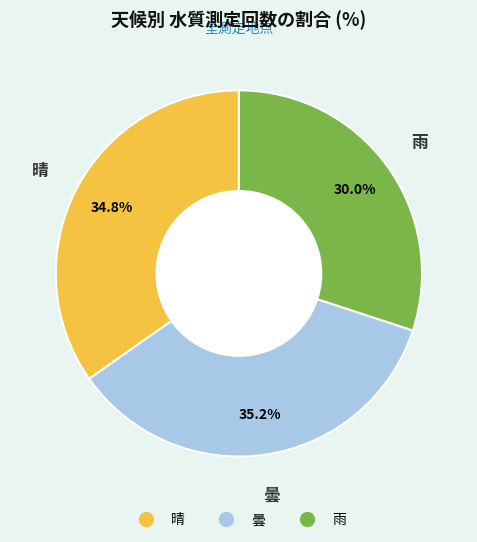

Count the number of slices in the pie.

3